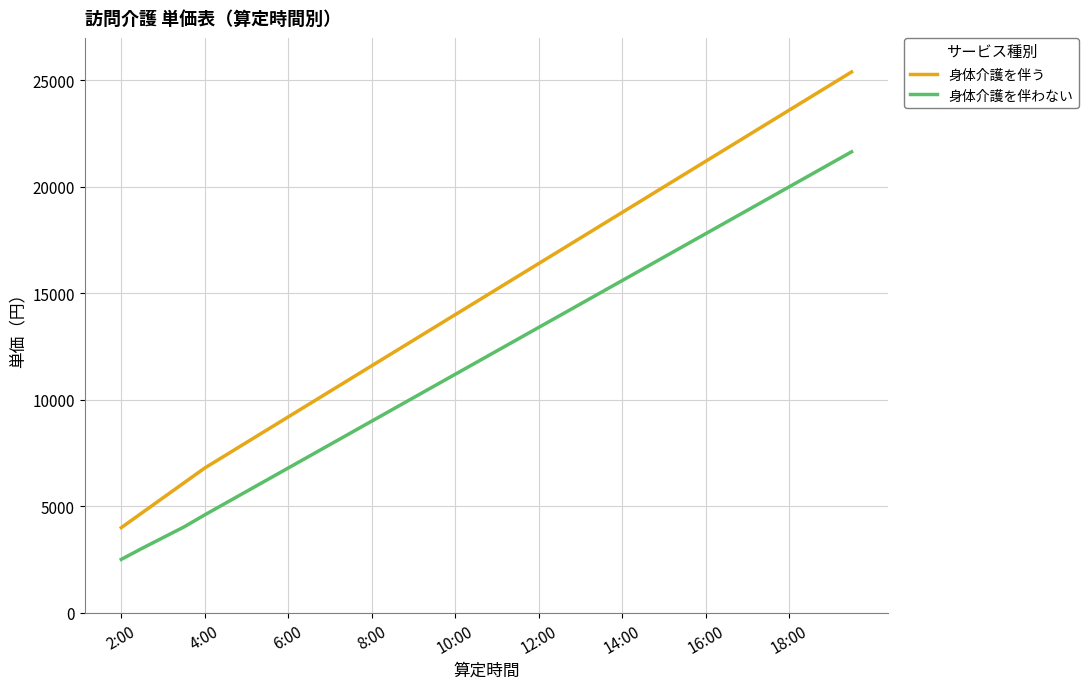

What is the difference between the maximum and minimum values in the 身体介護を伴う series?

21400